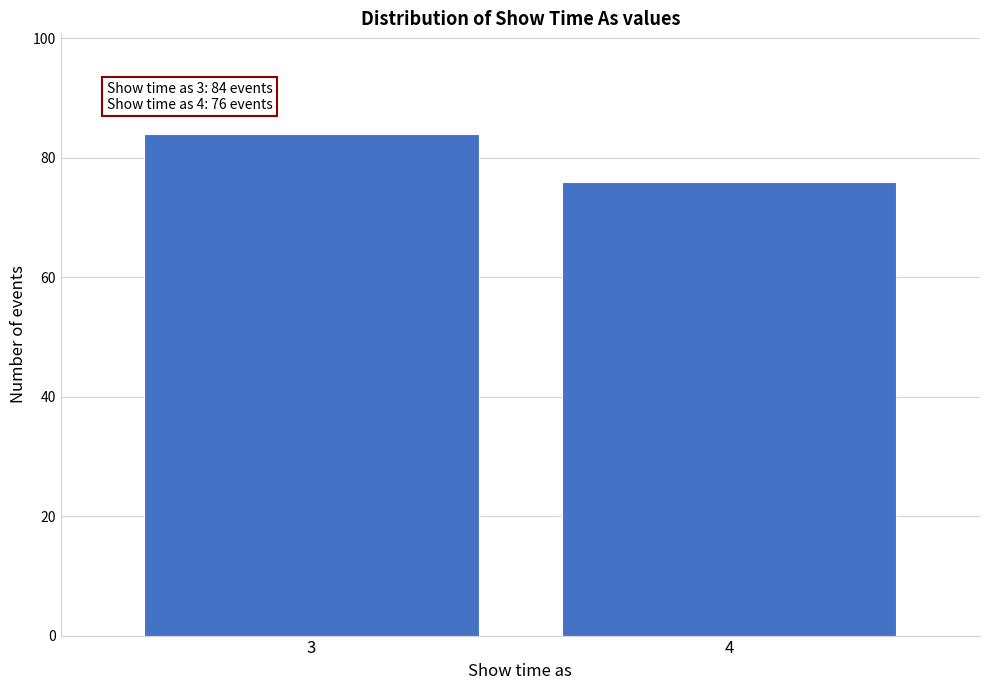

Reading left to right, list all the values displayed in this chart.

3=84	4=76